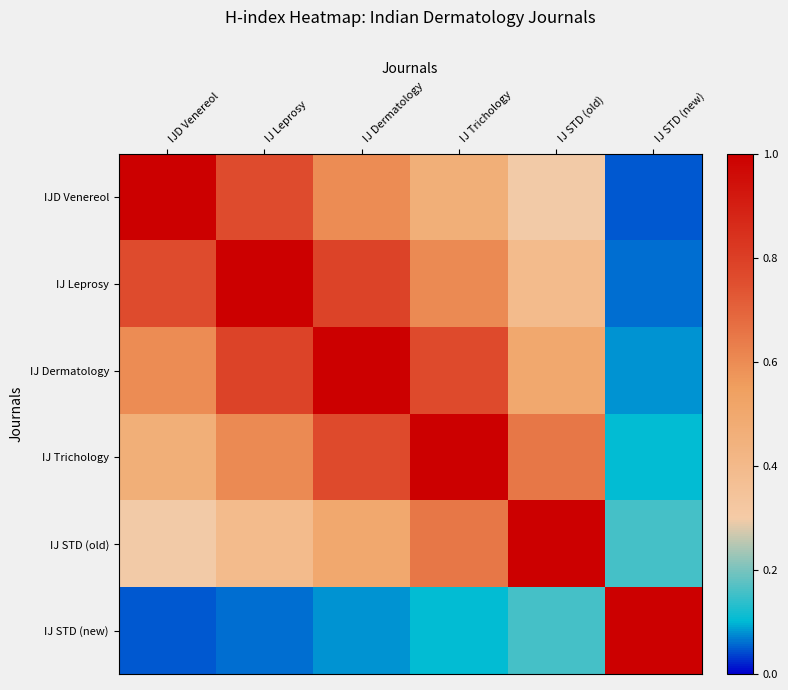

Count the number of categories in the chart.

6